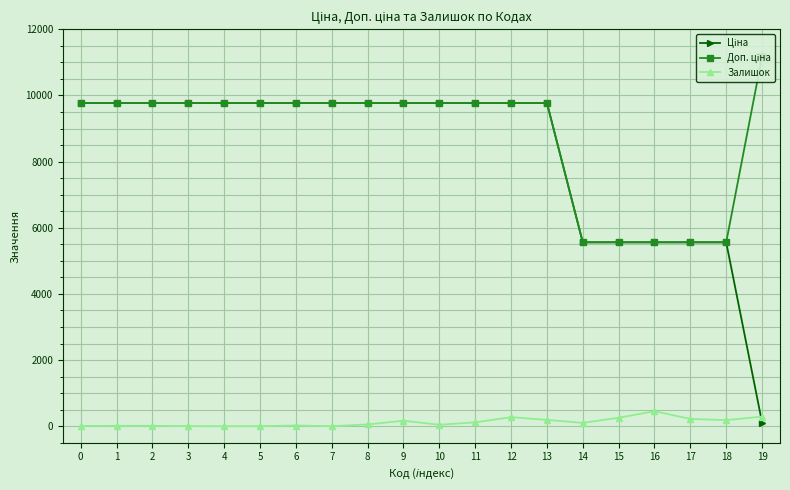

What is the maximum value shown in the chart?

11182.0